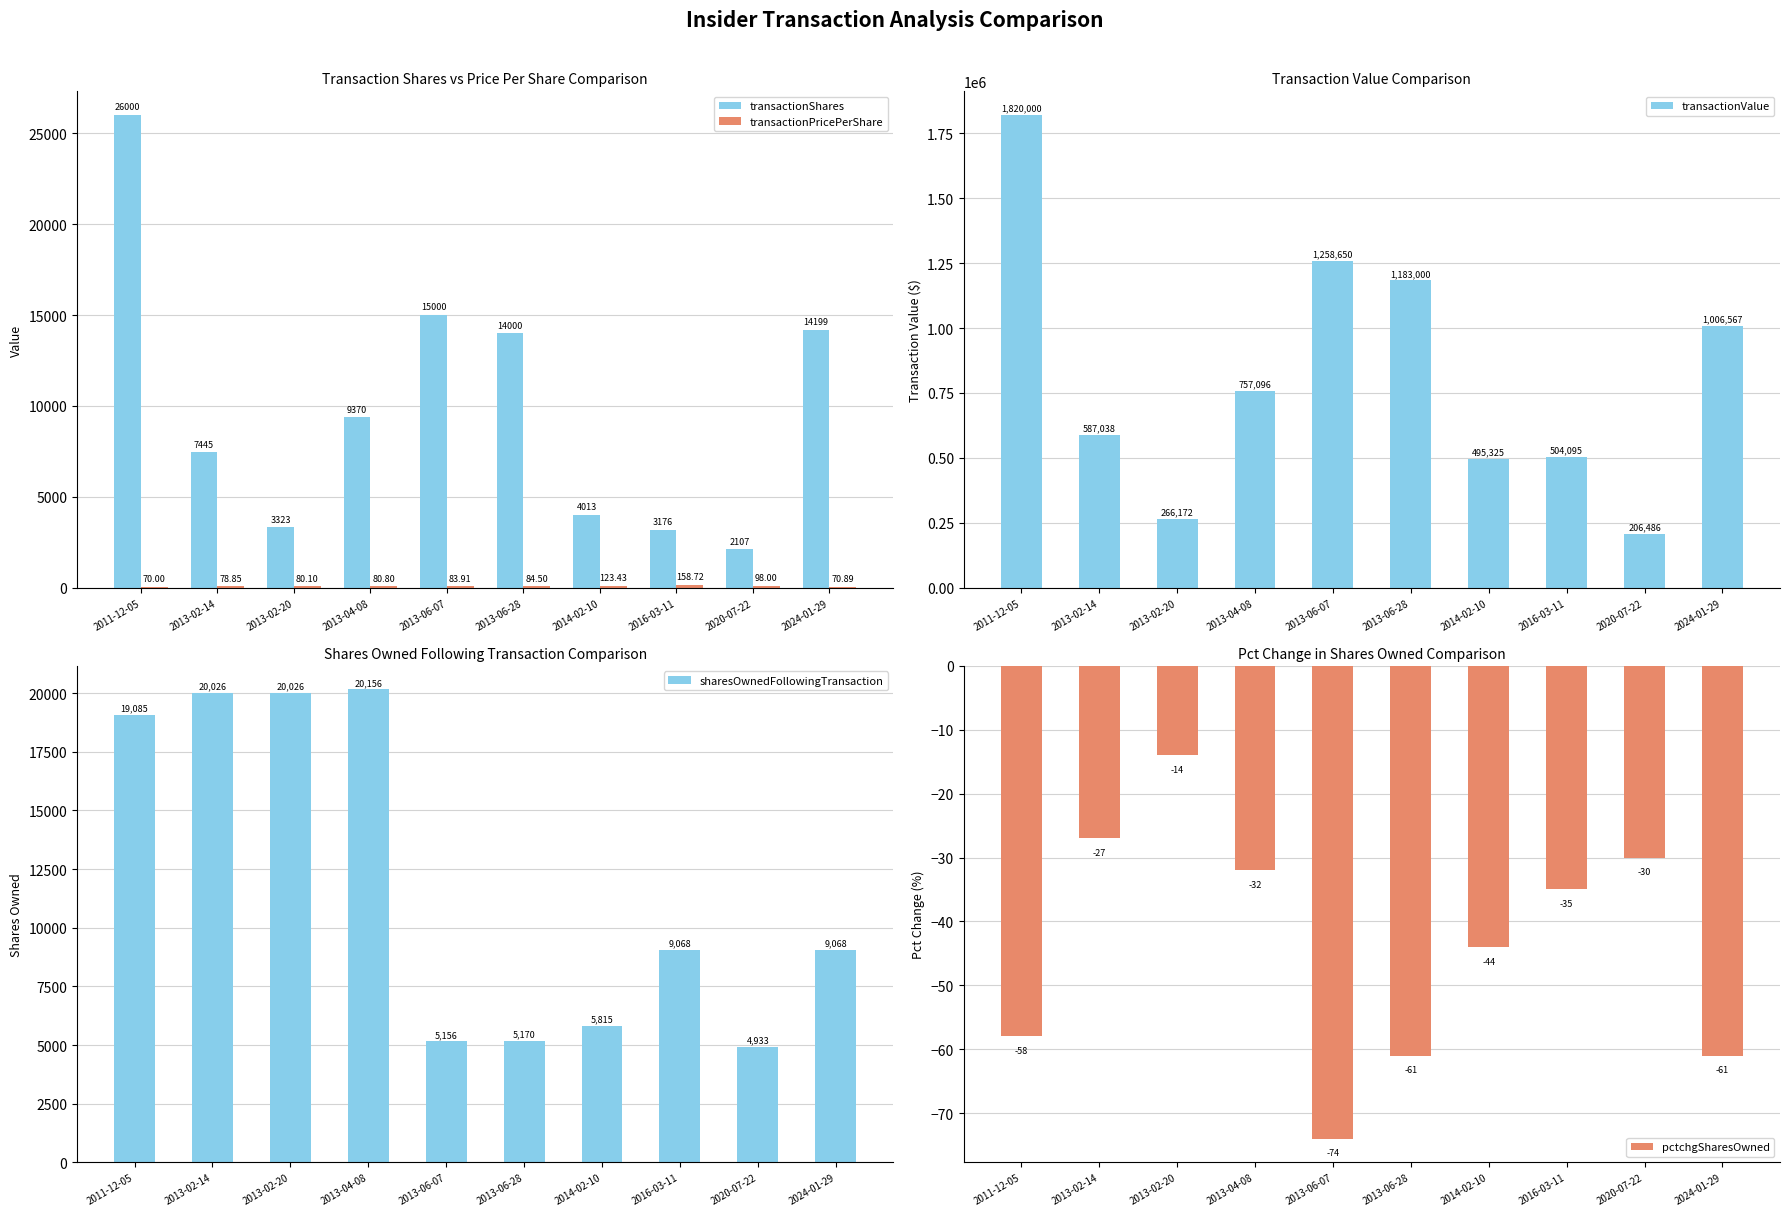

Reading right to left, transcribe all the data shown in this chart.

transactionShares: 14199.0	2107.0	3176.0	4013.0	14000.0	15000.0	9370.0	3323.0	7445.0	26000.0
transactionPricePerShare: 70.9	98.0	158.7	123.4	84.5	83.9	80.8	80.1	78.8	70.0
transactionValue: 1006567.0	206486.0	504095.0	495325.0	1183000.0	1258650.0	757096.0	266172.0	587038.0	1820000.0
sharesOwnedFollowingTransaction: 9068.0	4933.0	9068.0	5815.0	5170.0	5156.0	20156.0	20026.0	20026.0	19085.0
pctchgSharesOwned: -61.0	-30.0	-35.0	-44.0	-61.0	-74.0	-32.0	-14.0	-27.0	-58.0